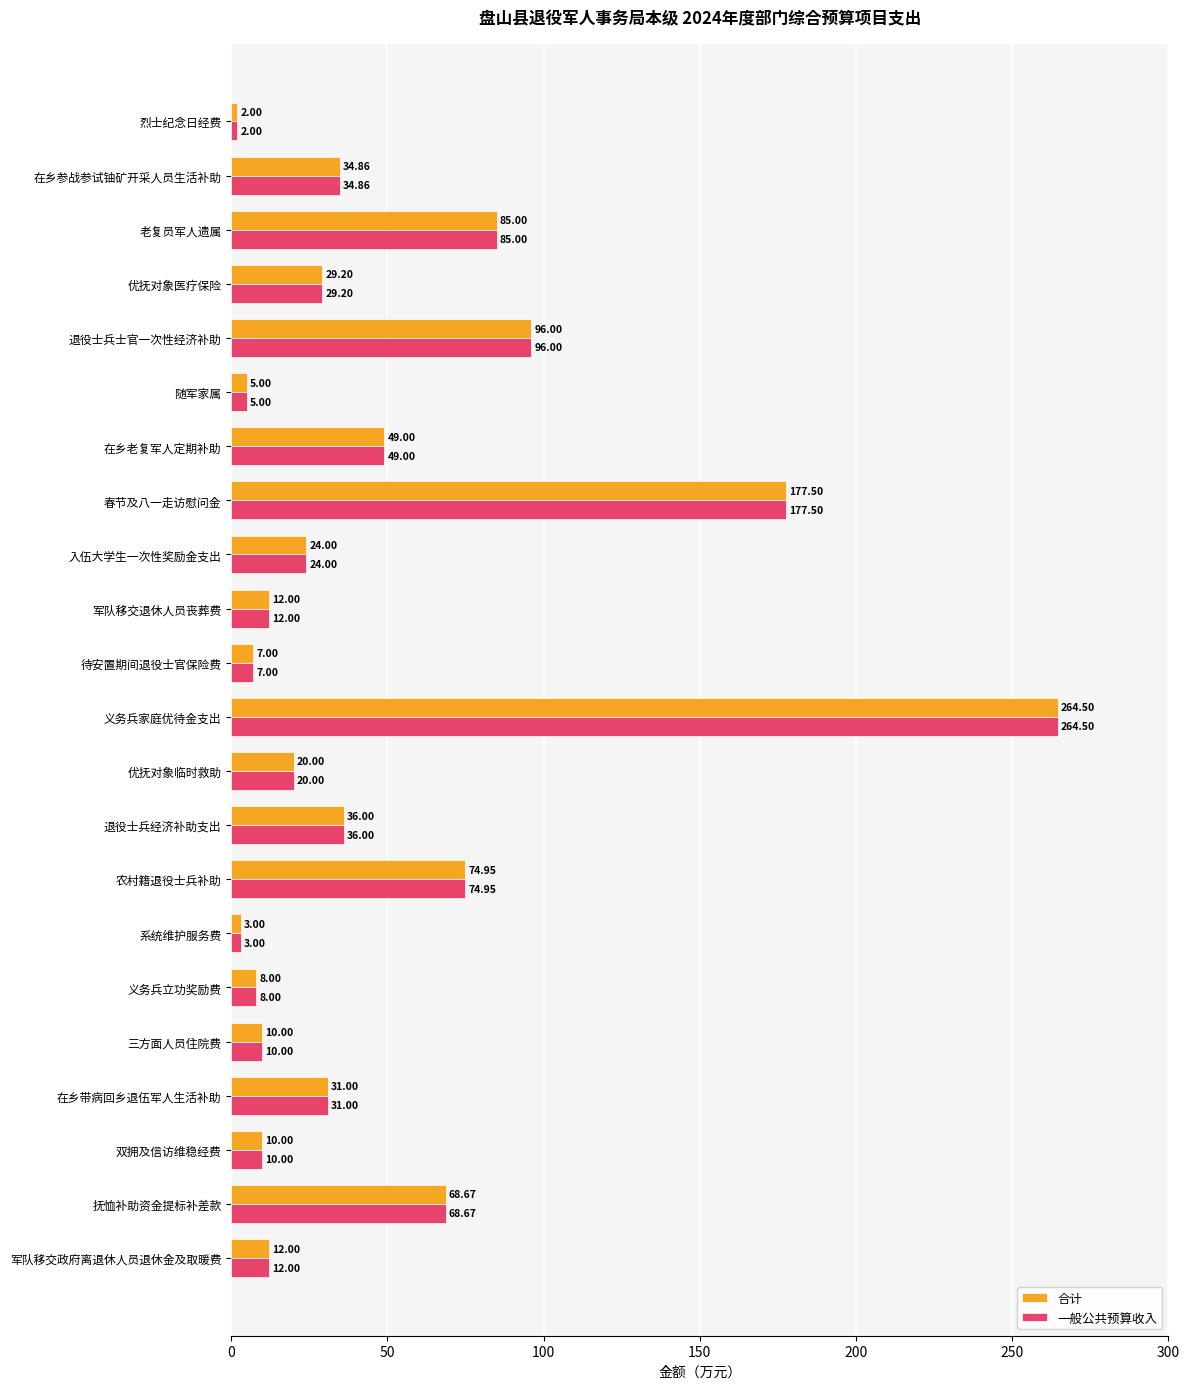

At which label is 合计 closest to 133?

退役士兵士官一次性经济补助